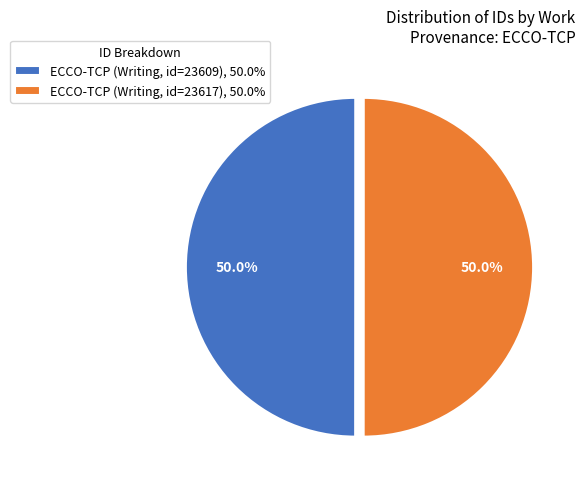

How many slices are in this pie chart?

2